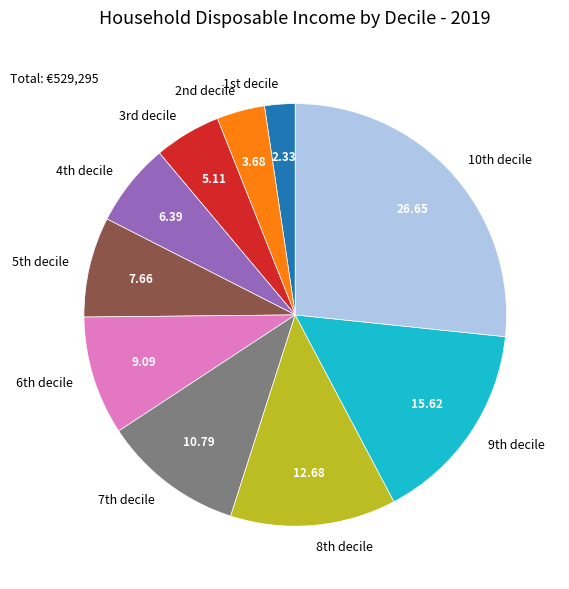

What is the largest slice in the pie chart?

10th decile